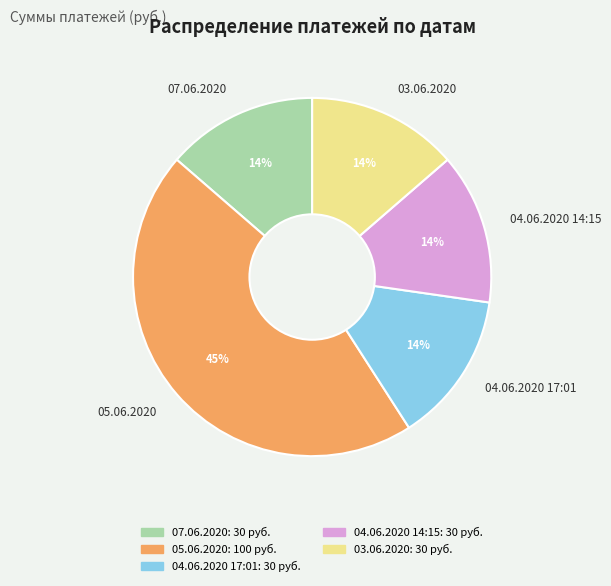

Do 04.06.2020 14:15 and 07.06.2020 together represent more than half of the pie?

No